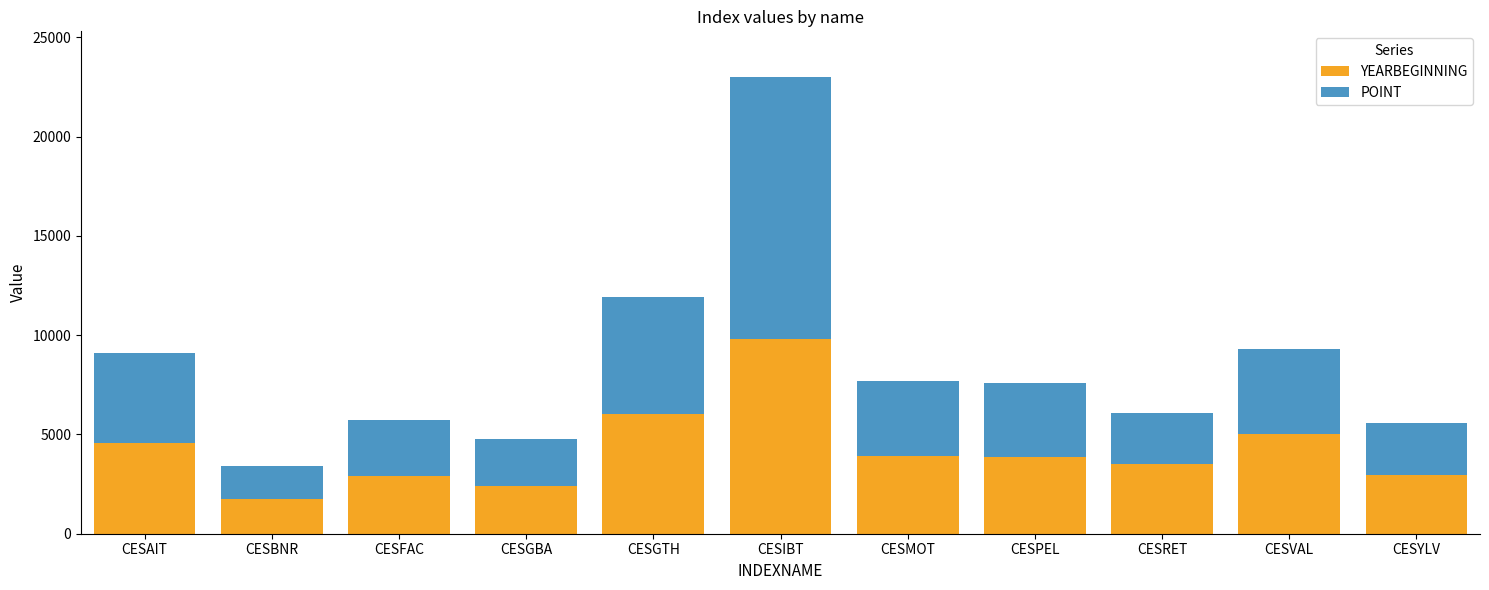

Which category has the lowest value in the YEARBEGINNING series?

CESBNR